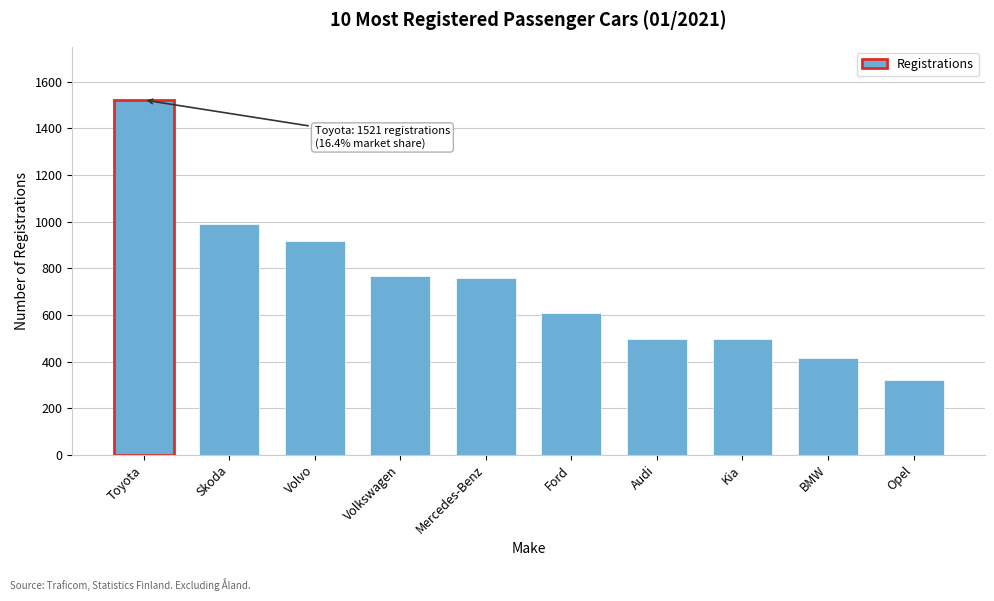

What is the difference between the second highest and second lowest values?

575